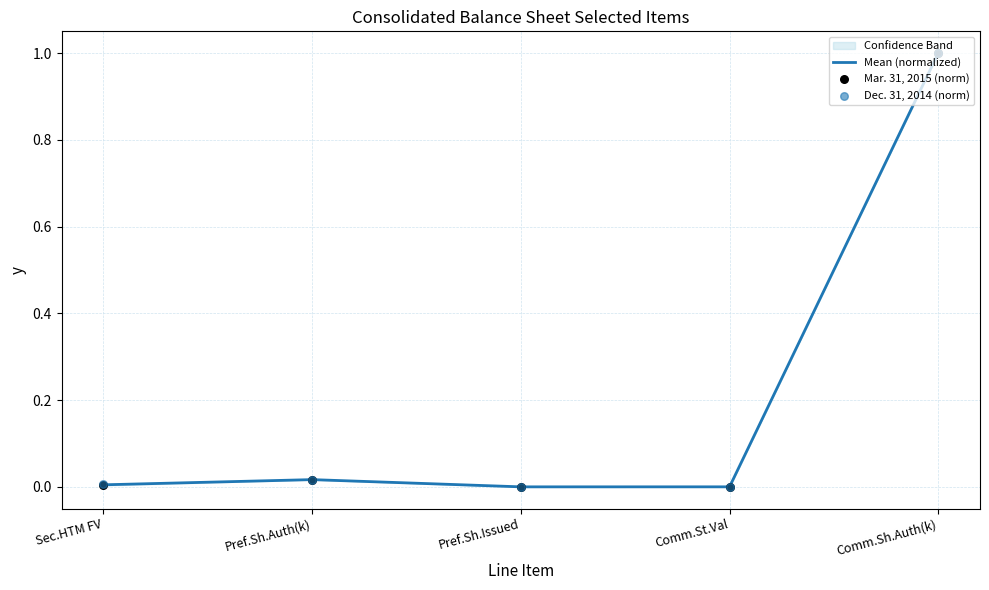

Is the value of Mar. 31, 2015 (norm) at Comm.St.Val greater than the value of Dec. 31, 2014 (norm) at Pref.Sh.Auth(k)?

No